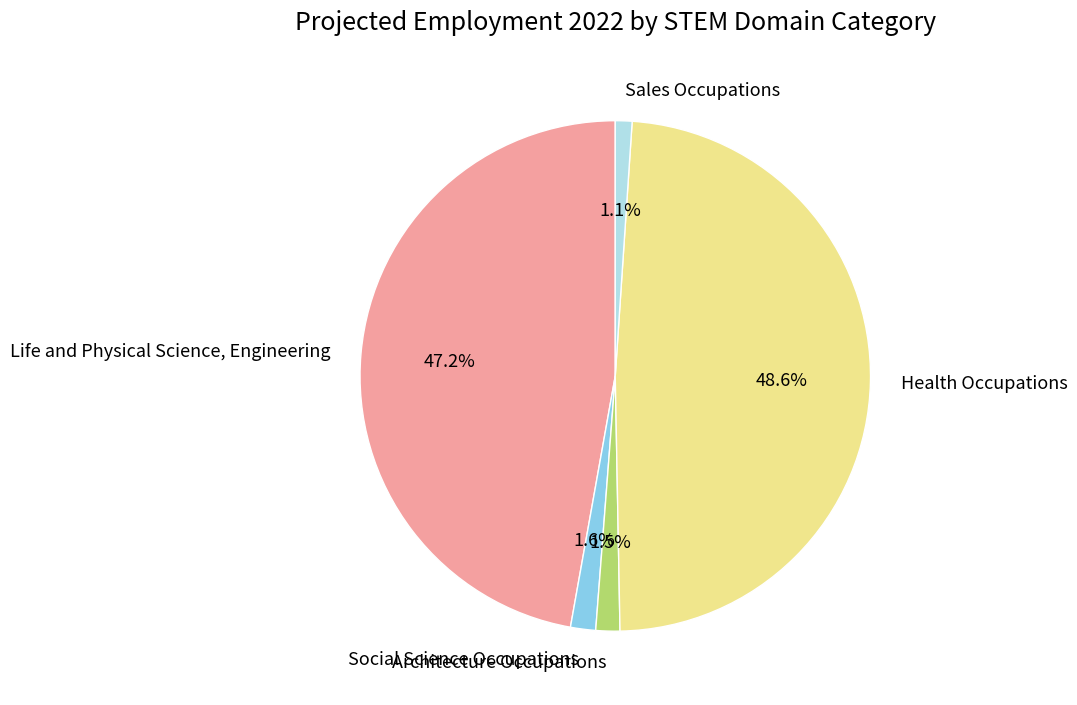

Is there a majority slice in this chart?

No